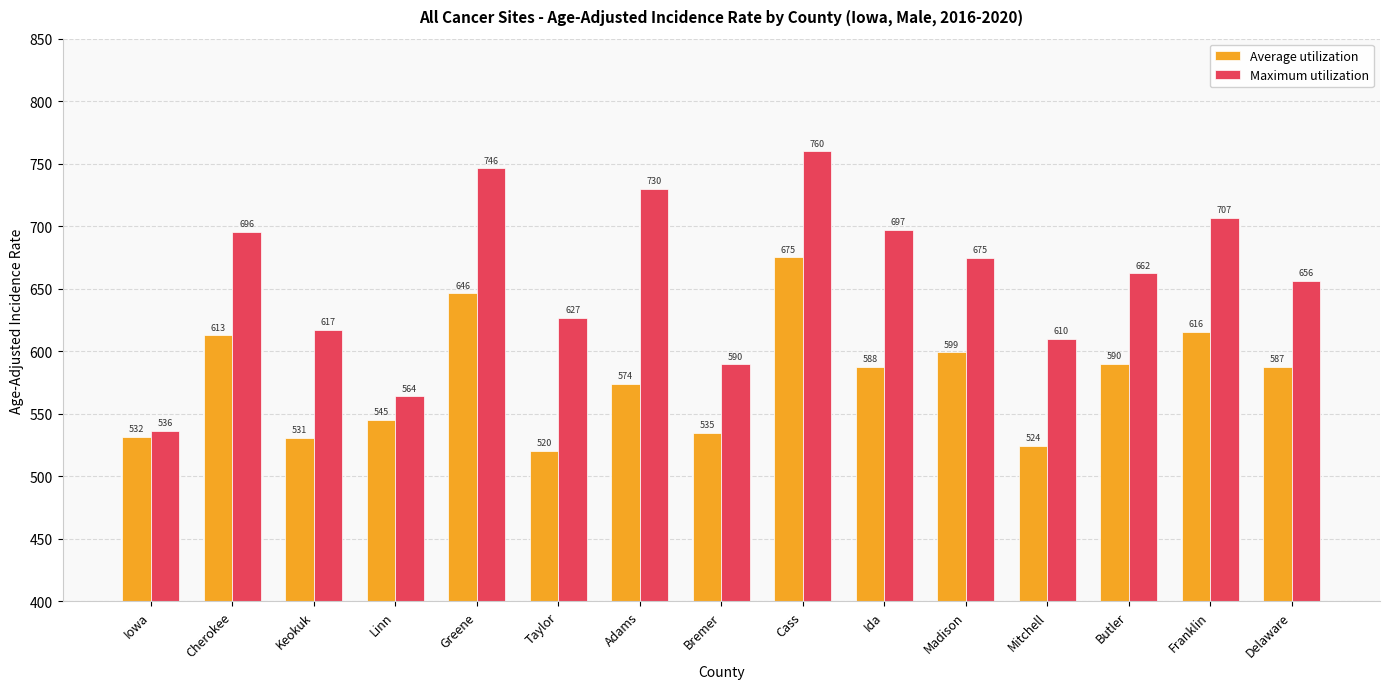

What is the value of the Maximum utilization bar at the 8th from the left?

589.5